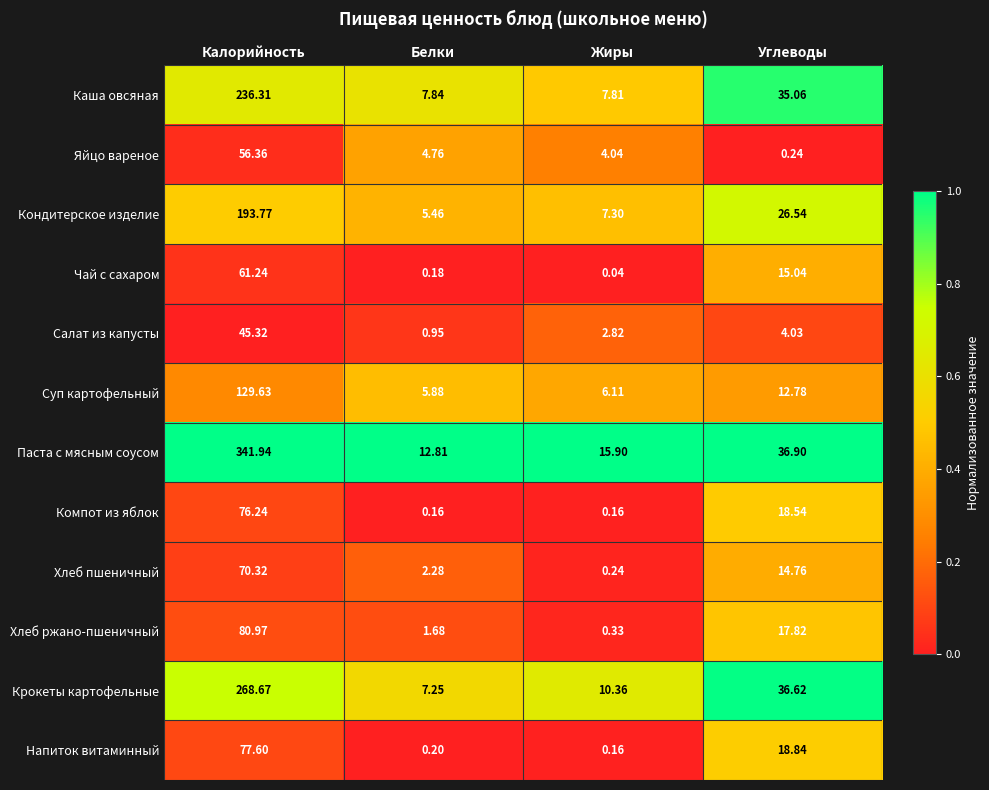

What is the greatest value displayed?

341.9